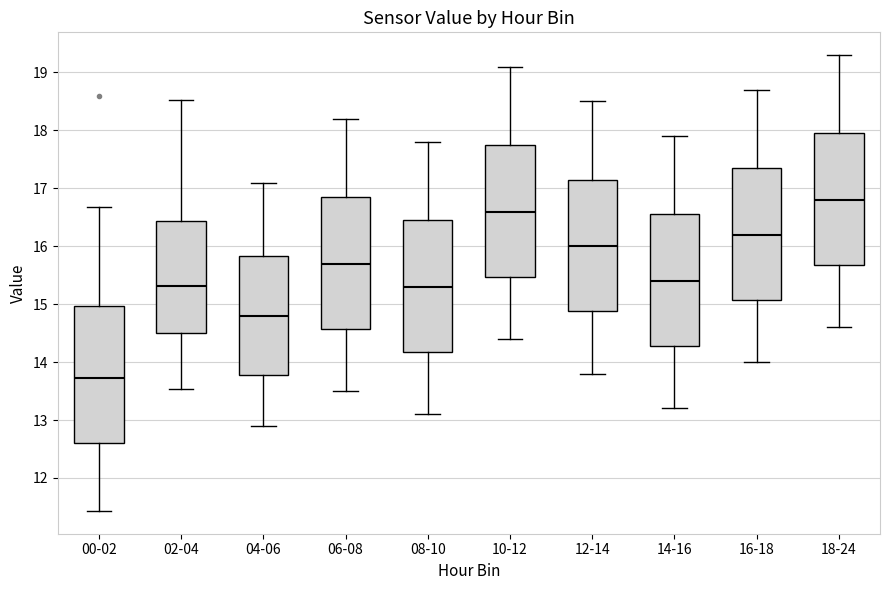

Where is the lower edge of the box for 00-02 on the y-axis? The values are not printed on the chart, so give them approximately, as read against the axis.

12.6